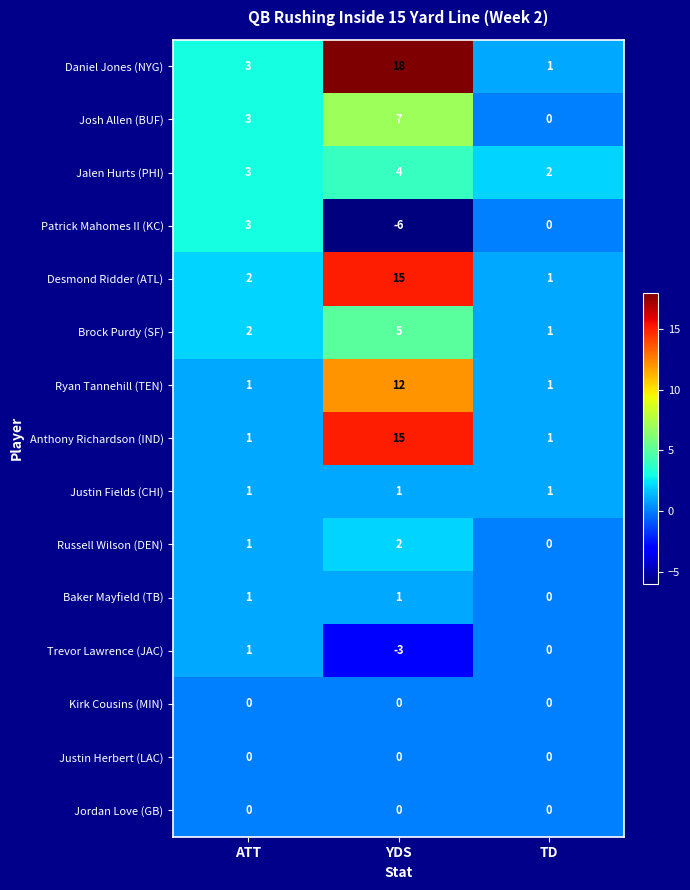

At which category is the sum across all series the highest?

YDS